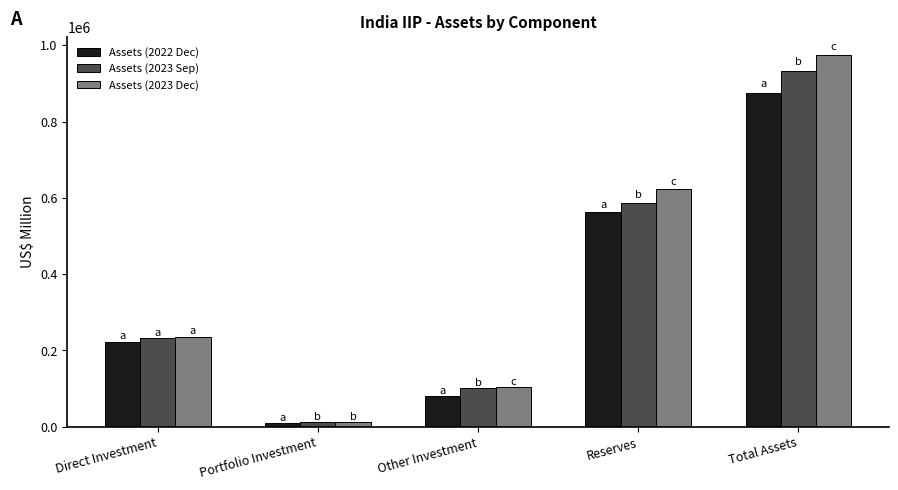

What is the minimum value for Assets (2023 Dec)?

11323